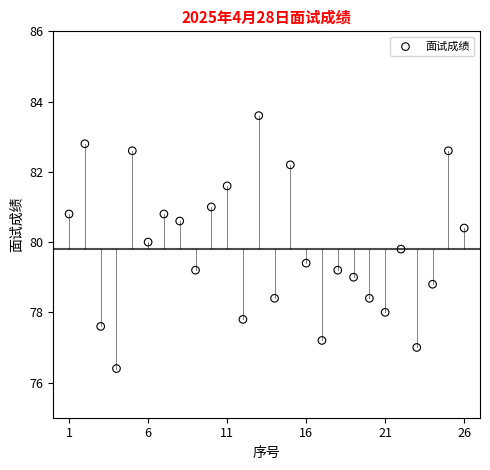

What is the range of X values (max minus min)?

25.0